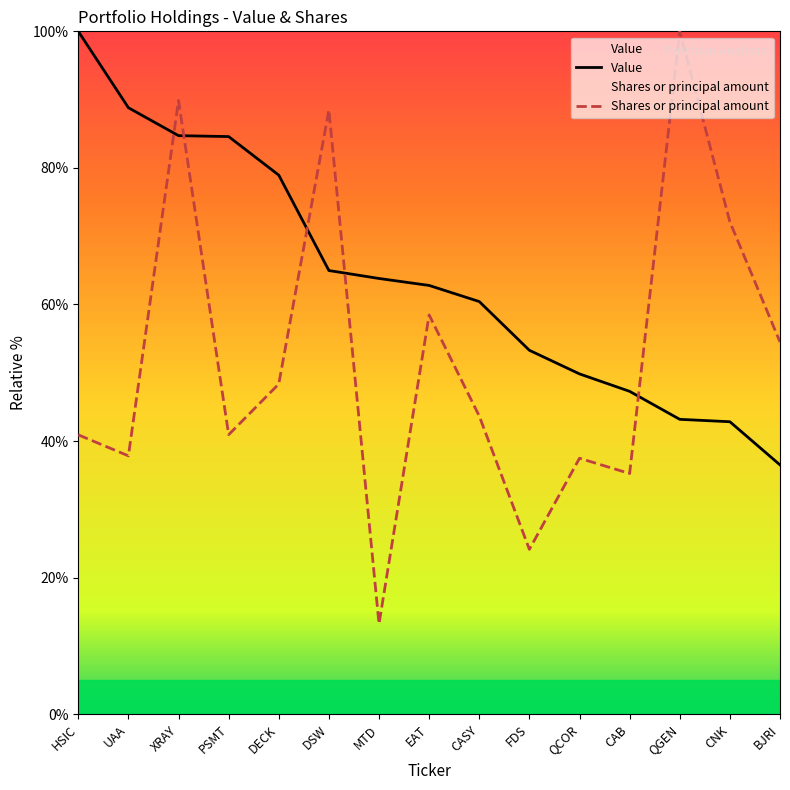

What is the average value of the Shares or principal amount series?

52.3